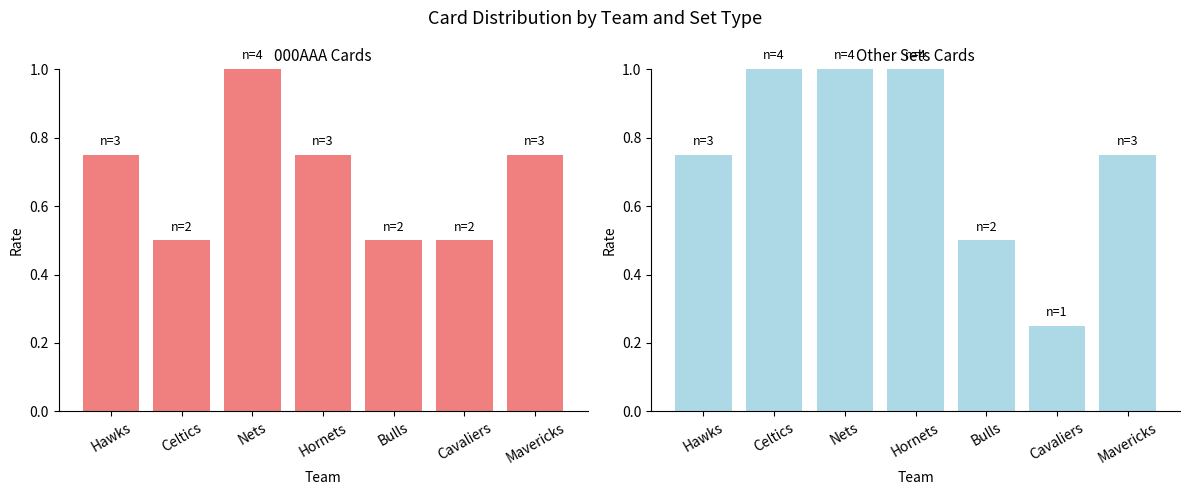

Which has a higher value, Cavaliers or Bulls?

Cavaliers